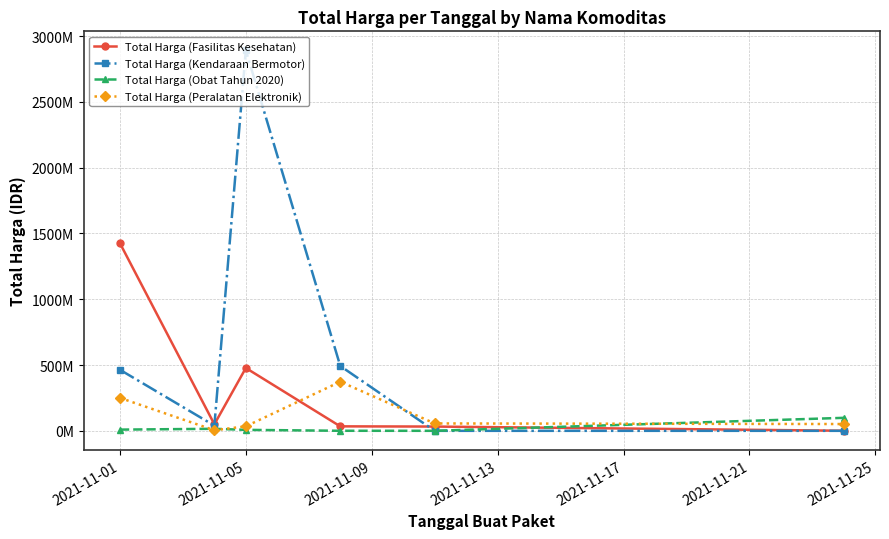

What is the minimum value for Total Harga (Obat Tahun 2020)?

78000